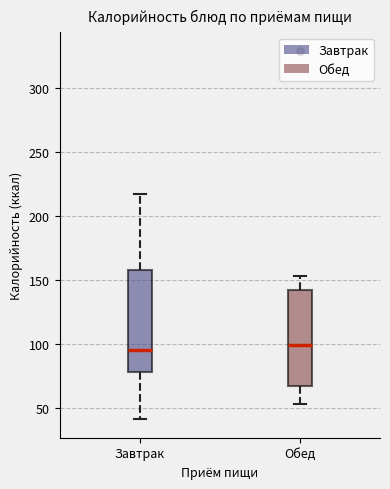

Which box is the tallest, from its lower edge to its upper edge?

Завтрак